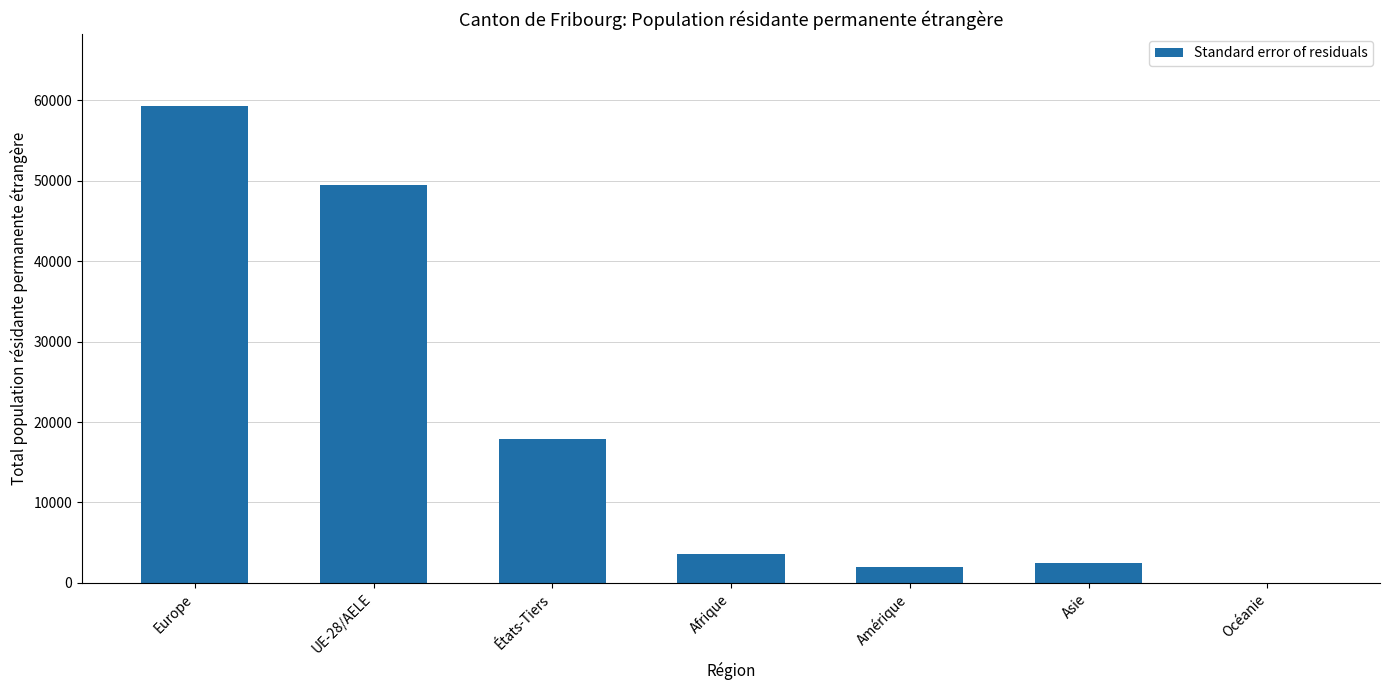

Is it true that the value at États-Tiers is 30699?

False